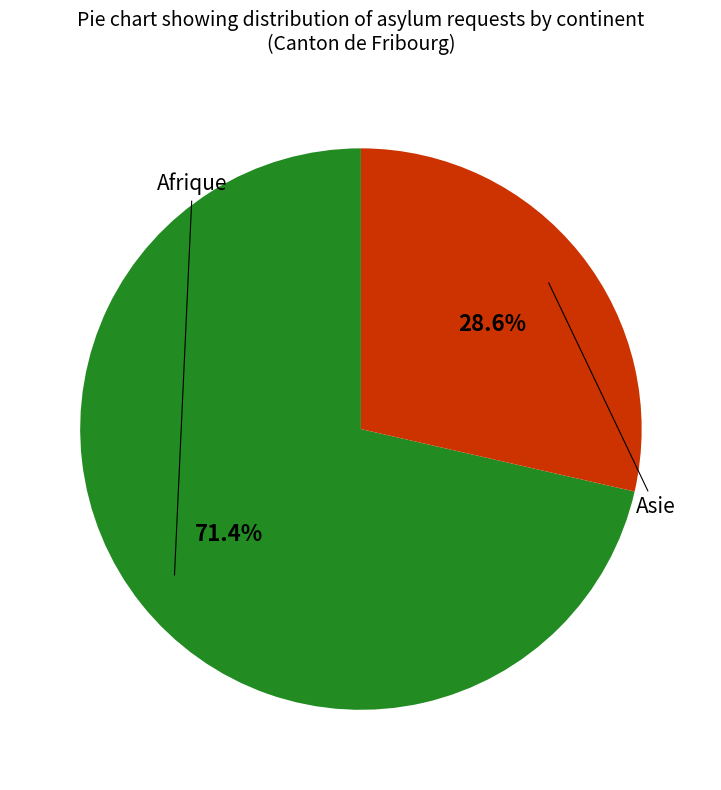

Does any single category account for the majority?

Yes